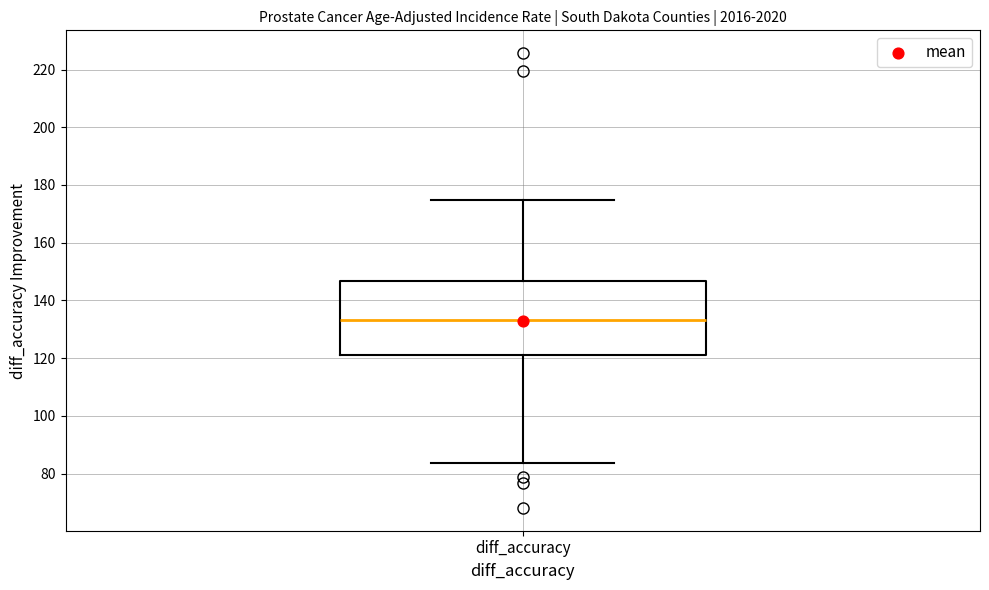

Read this box plot against the y-axis: the position of the median line, the range covered by the box, and the ends of both whiskers. The values are not printed on the chart, so give them approximately, as read against the axis.

median 134, box 122 to 146, whiskers 84 to 174